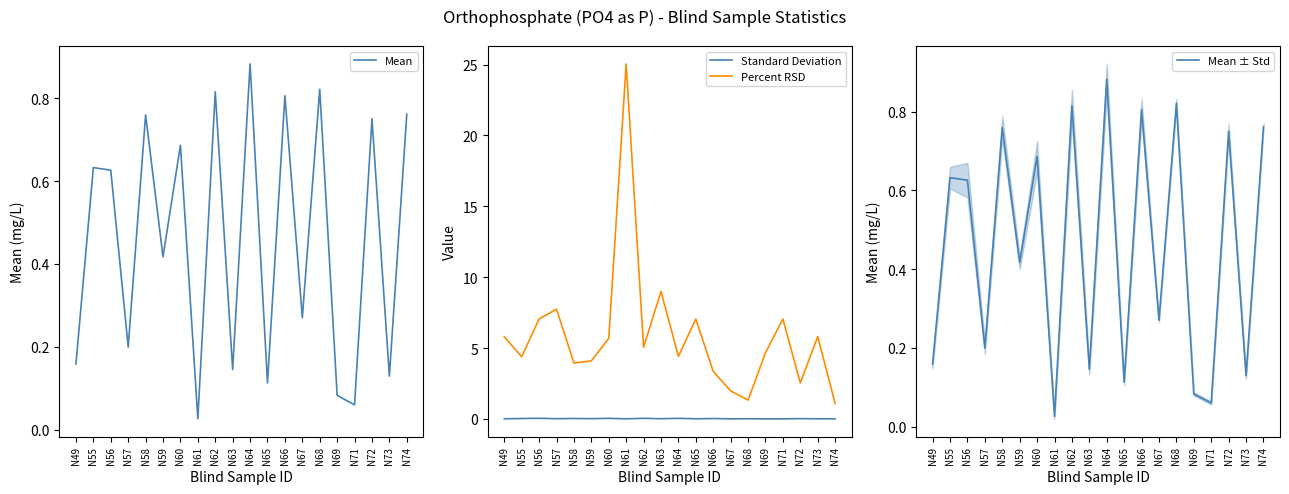

Which series has the largest range (max minus min)?

Percent RSD